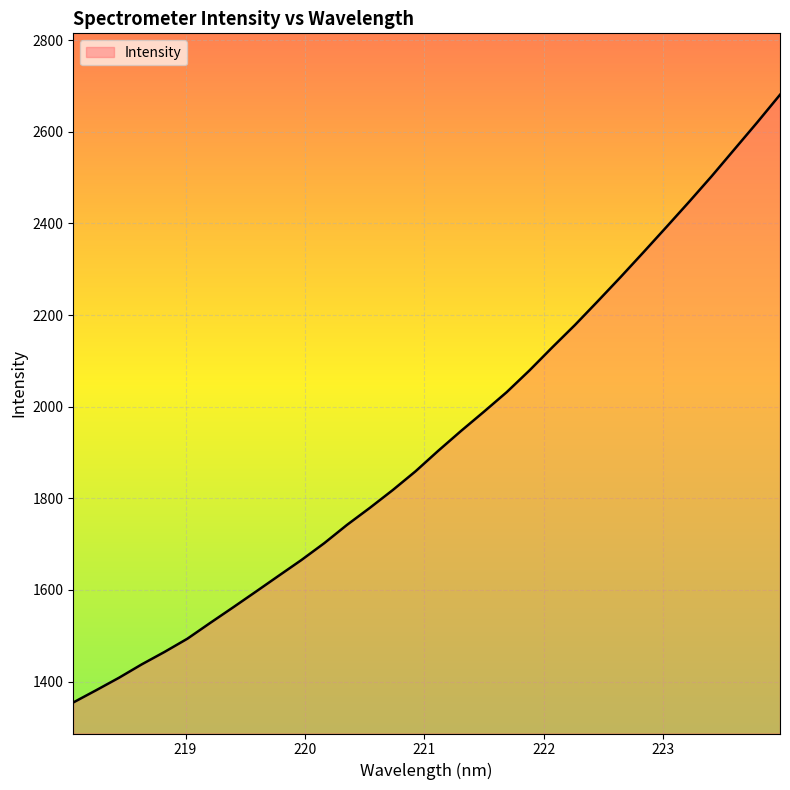

What is the maximum value shown in the chart?

2680.8